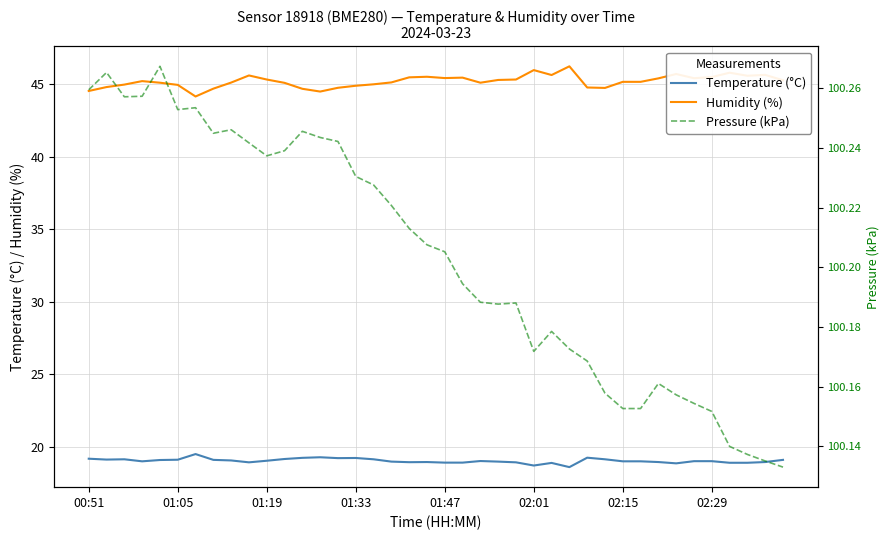

What is the value of the Temperature (°C) point at the 3rd from the left?

19.1